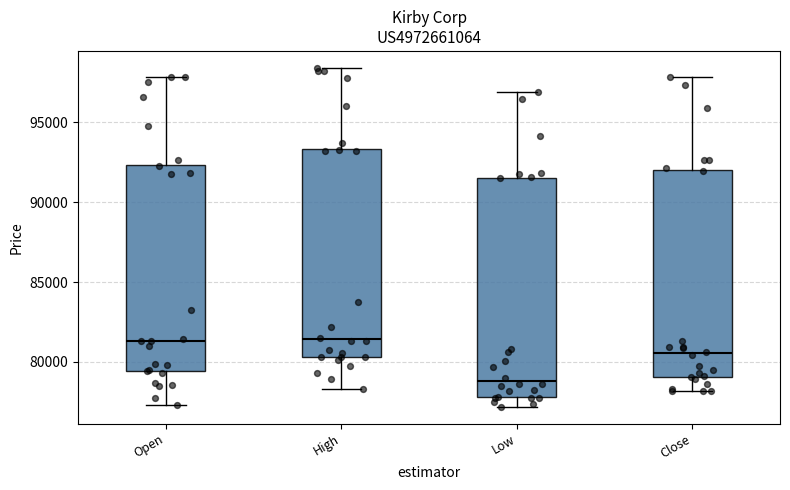

Reading left to right, transcribe this box plot: for each box, give where its median line is, the range the box spans, and where its two whiskers end, as read against the y-axis. The values are not printed on the chart, so give them approximately, as read against the axis.

Open: median 81500, box 79500 to 92500, whiskers 77500 to 98000
High: median 81500, box 80500 to 93500, whiskers 78500 to 98500
Low: median 79000, box 78000 to 91500, whiskers 77000 to 97000
Close: median 80500, box 79000 to 92000, whiskers 78000 to 98000